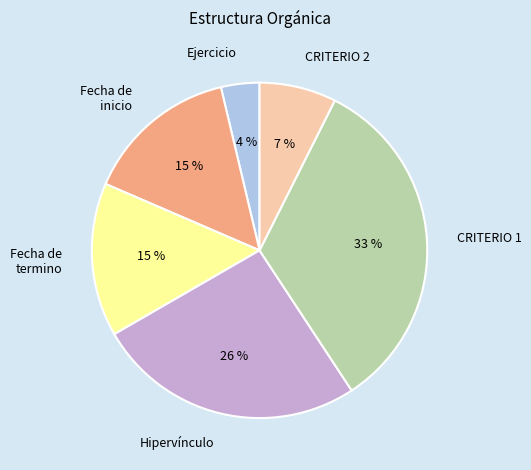

Between CRITERIO 1 and Ejercicio, which is larger?

CRITERIO 1